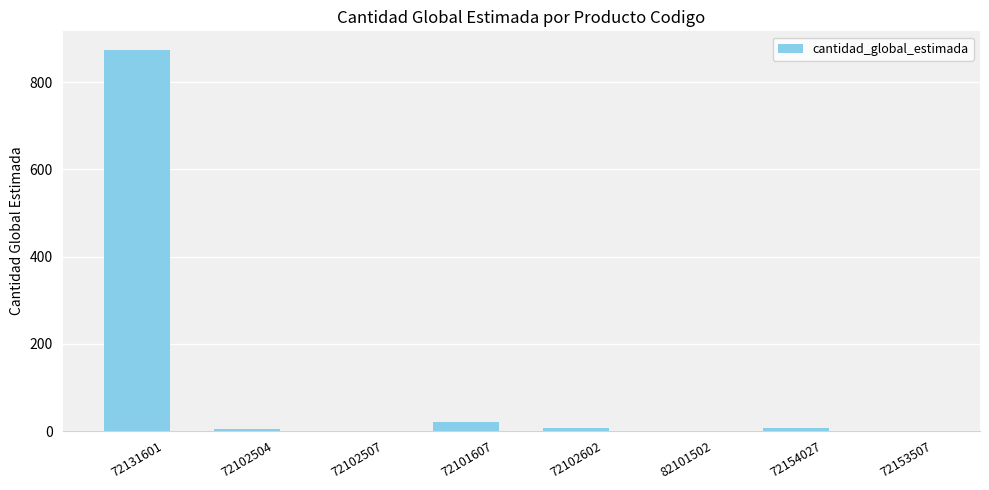

Which label corresponds to the largest value in the chart?

72131601